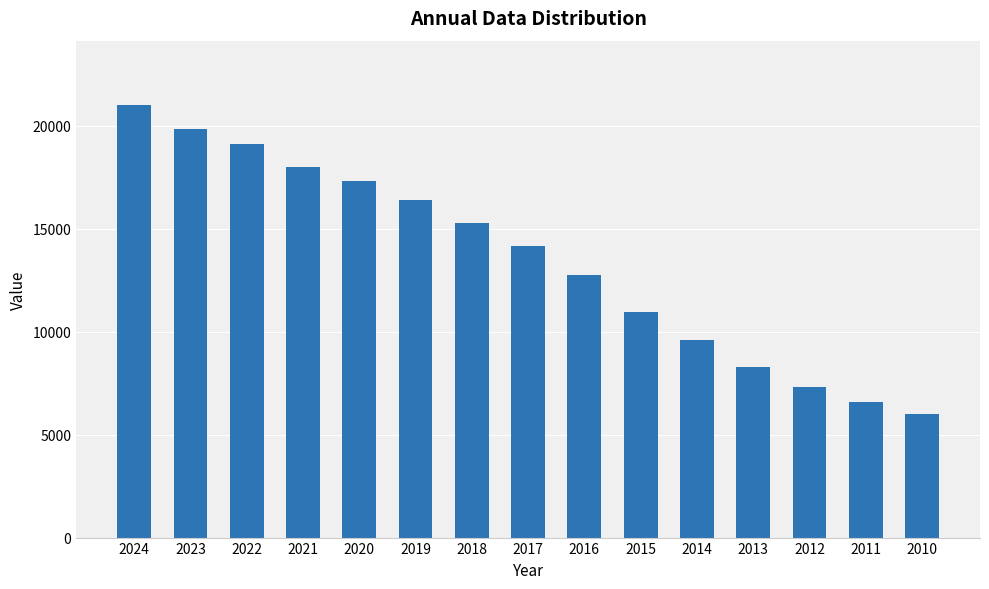

How many data points are less than 14175?

7